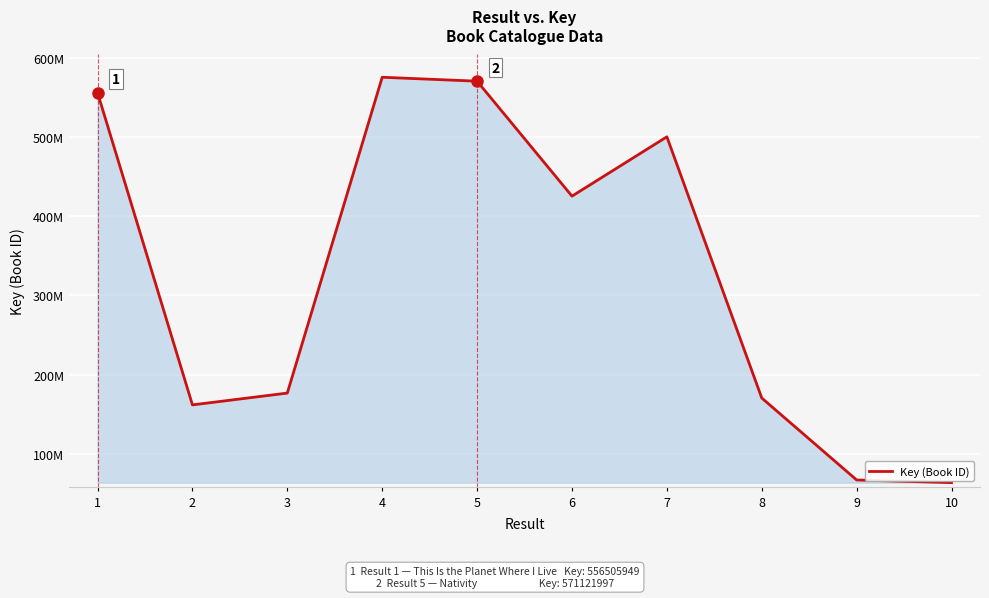

Does the chart have visible grid lines?

Yes